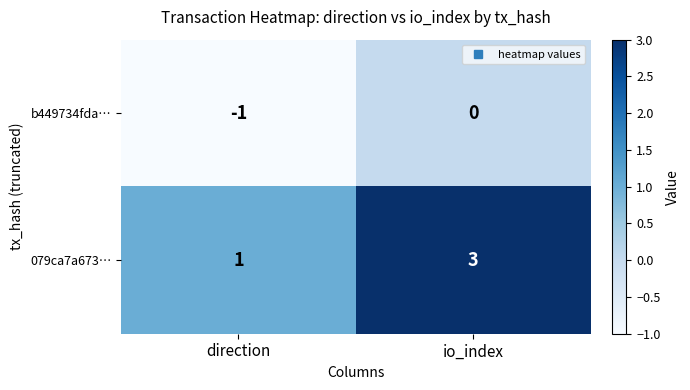

Reading left to right, list all the values displayed in this chart.

b449734fda…: -1	0
079ca7a673…: 1	3